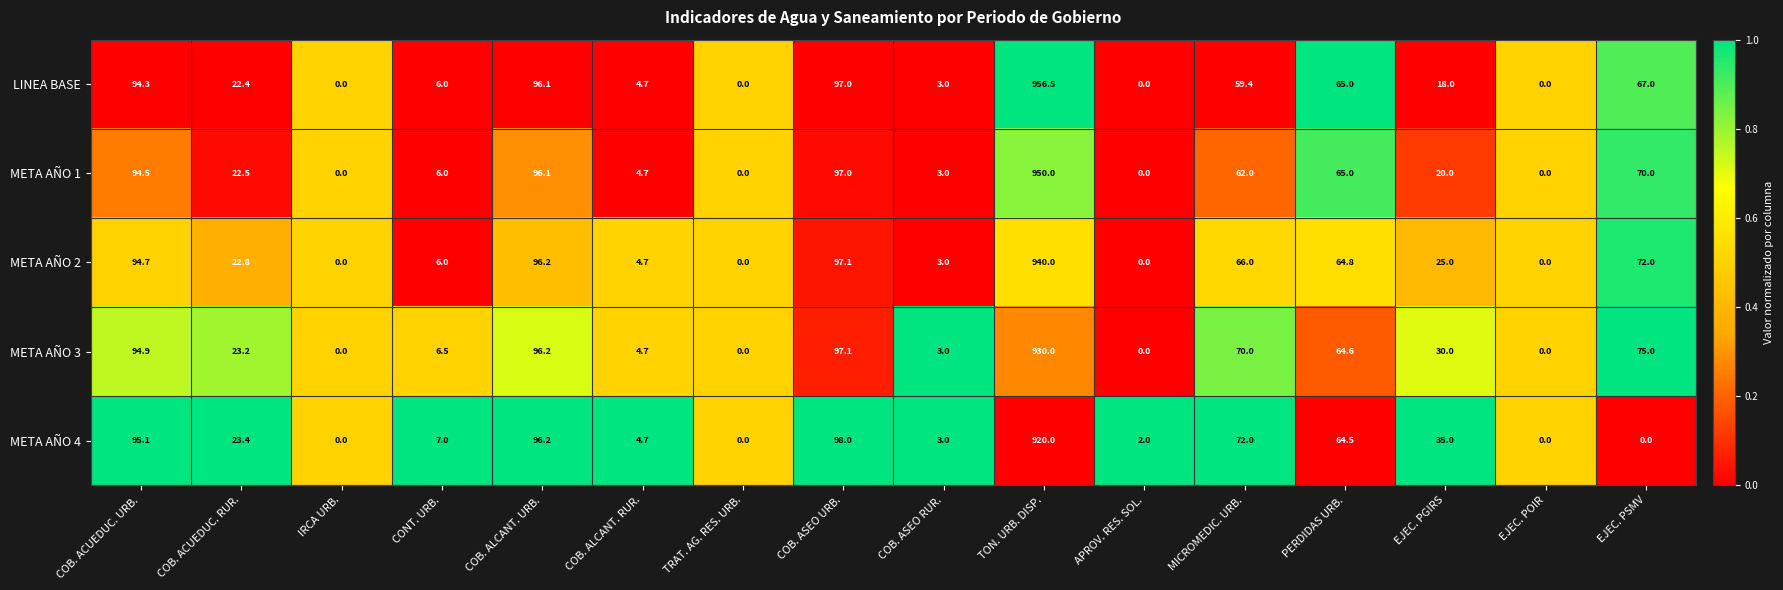

Which series has the largest total across all categories?

META AÑO 3